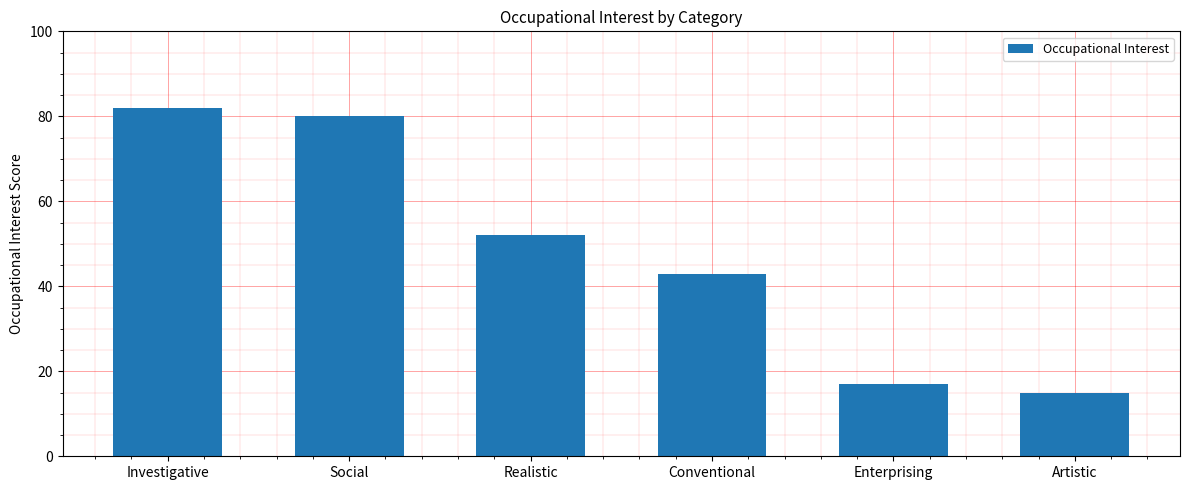

Between Conventional and Realistic, which is larger?

Realistic